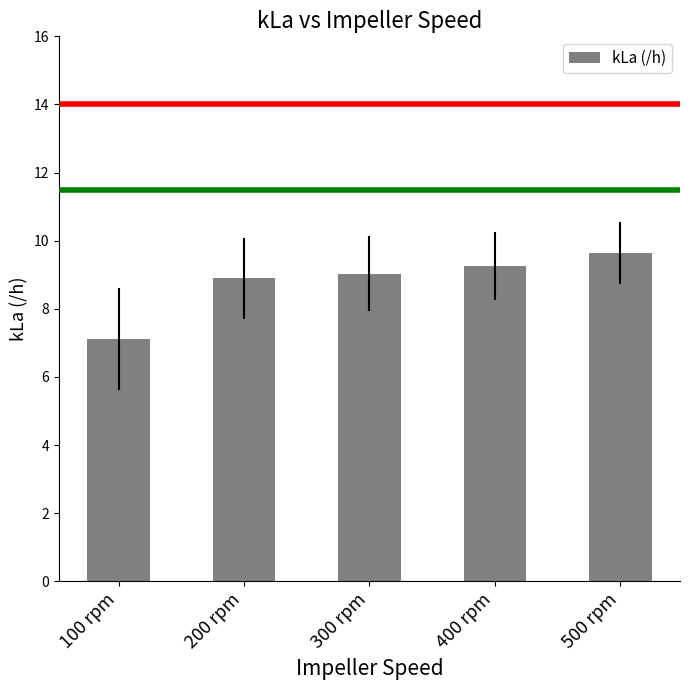

The chart shows a value of 8.9 at 200 rpm. True or false?

True